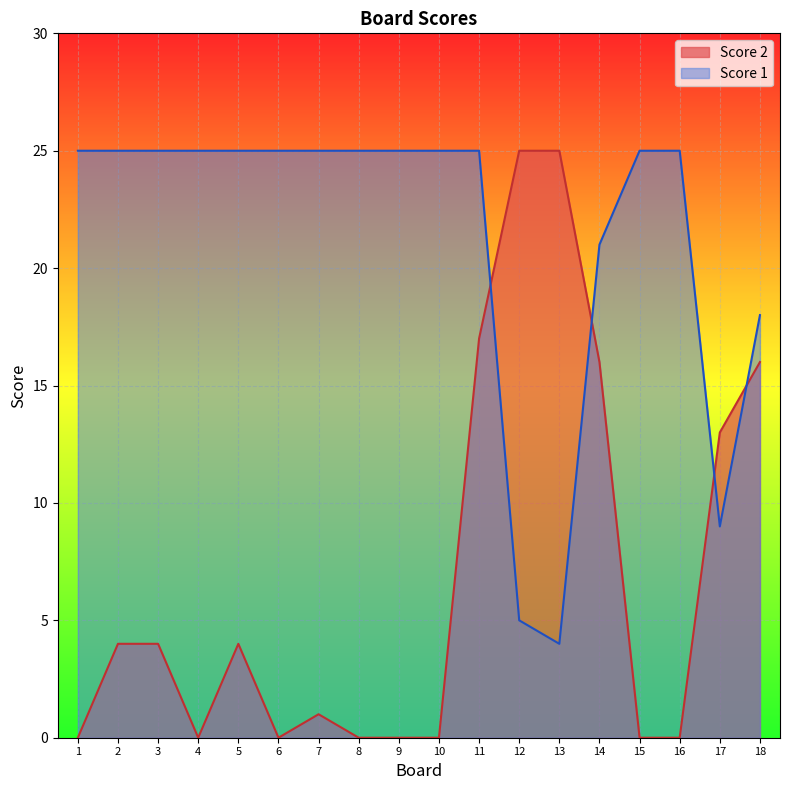

Where does the Score 2 series first go above 4?

11